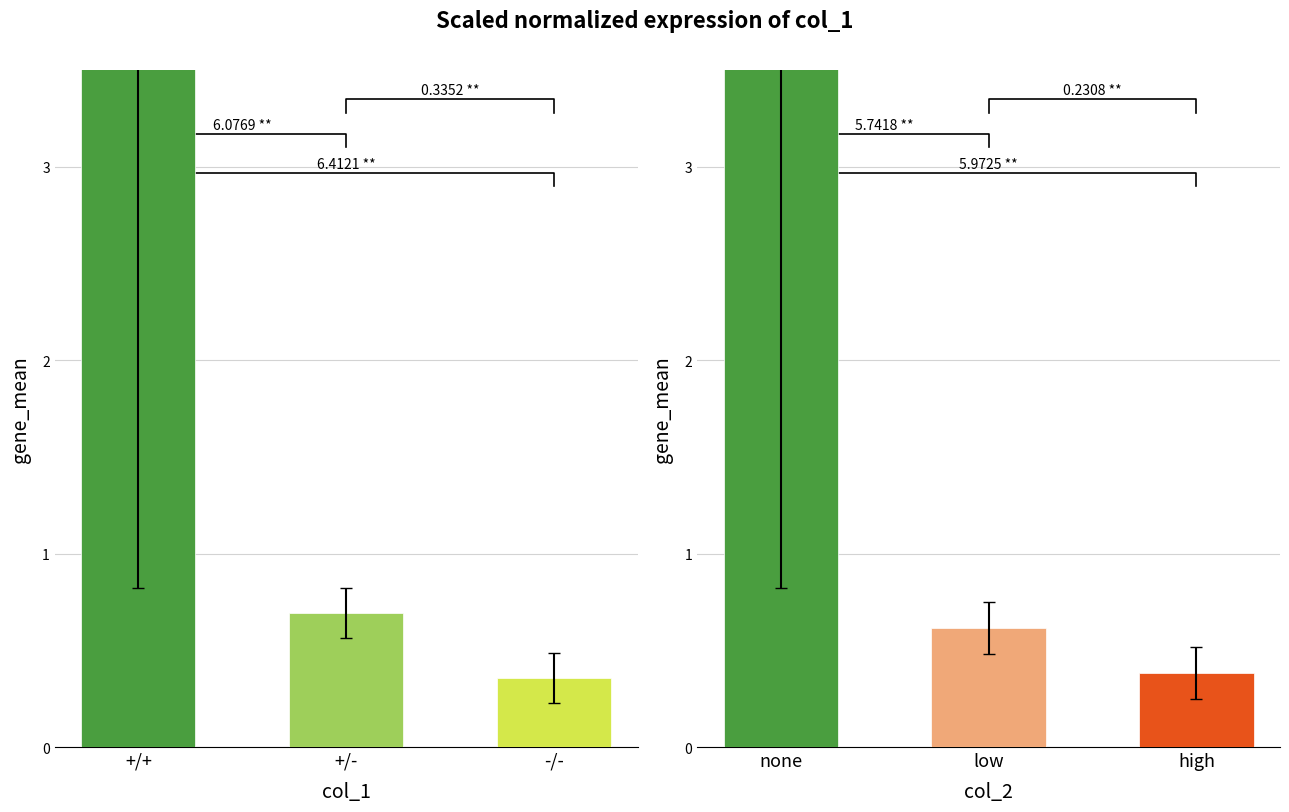

What is the sum of all col_2 values?

7.4